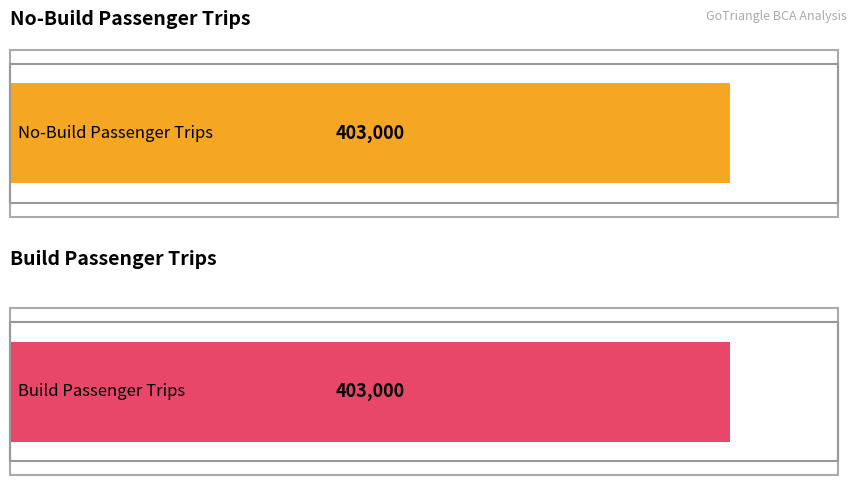

Which series has the largest total across all categories?

Build Passenger Trips